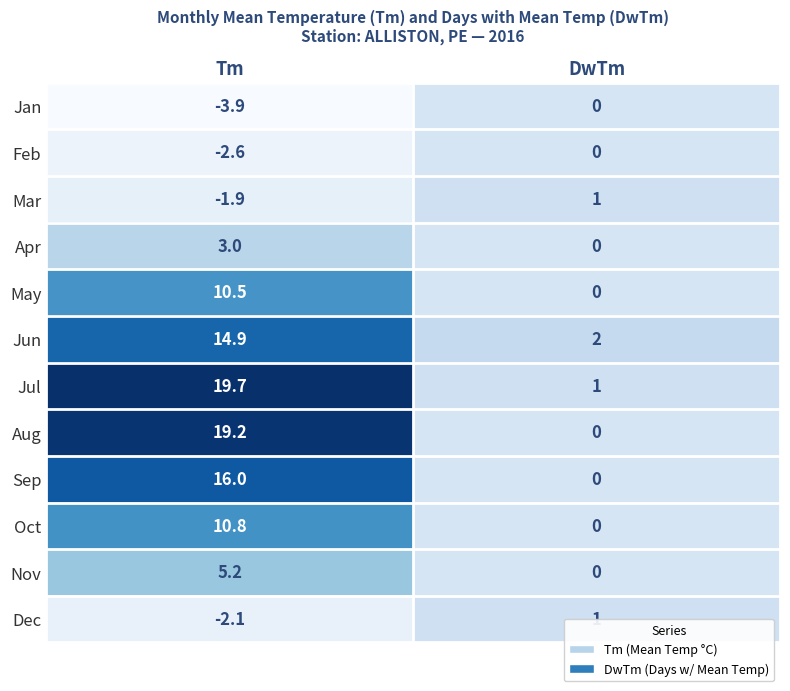

Count the number of data series in this chart.

12